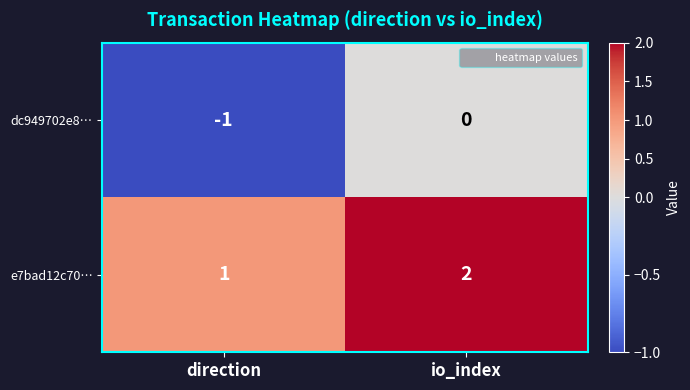

At how many categories does at least one series exceed 0?

2